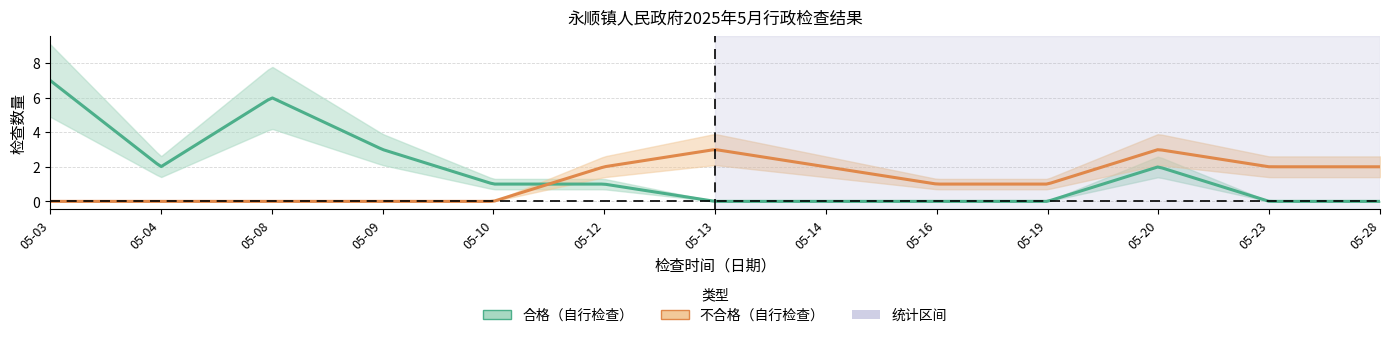

Reading left to right, extract all data points from this chart.

合格: 05-03=7	05-04=2	05-08=6	05-09=3	05-10=1	05-12=1	05-13=0	05-14=0	05-16=0	05-19=0	05-20=2	05-23=0	05-28=0
不合格: 05-03=0	05-04=0	05-08=0	05-09=0	05-10=0	05-12=2	05-13=3	05-14=2	05-16=1	05-19=1	05-20=3	05-23=2	05-28=2